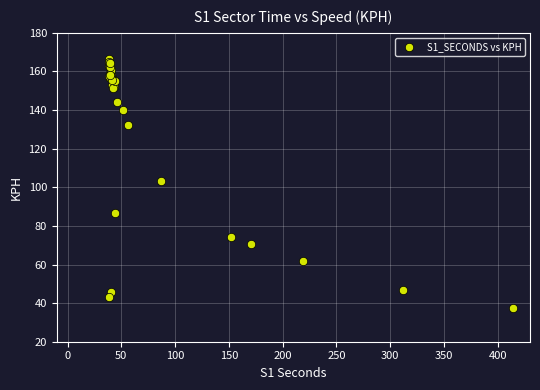

What Y value in the scatter plot is closest to 101?

103.4